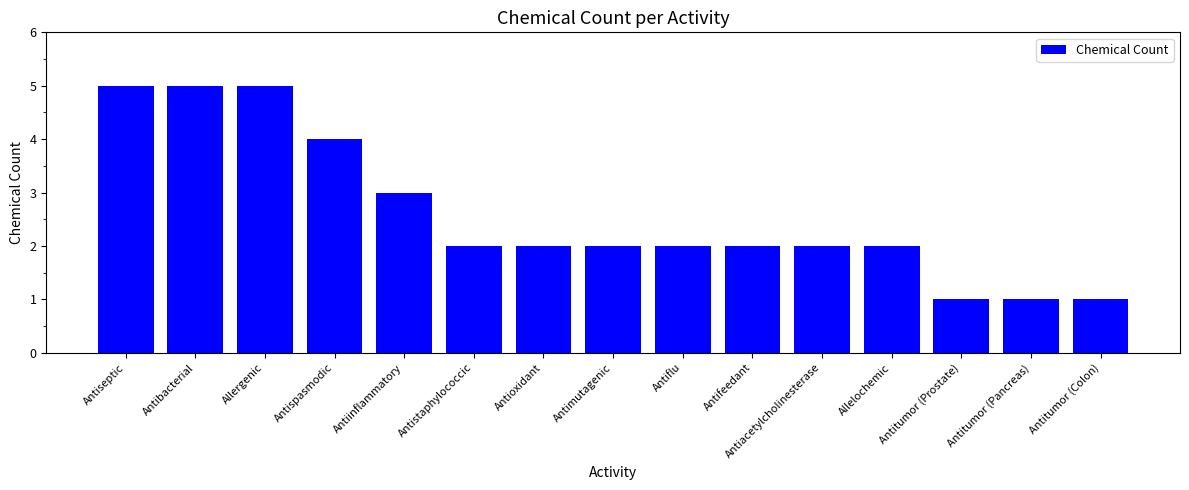

What is the difference between the second highest and second lowest values?

4